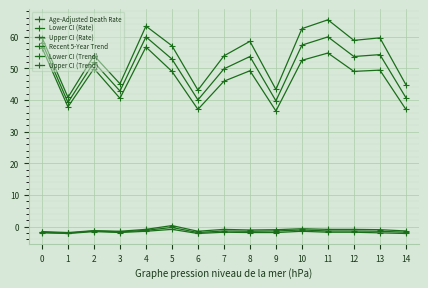

Which label corresponds to the largest value in the chart?

11